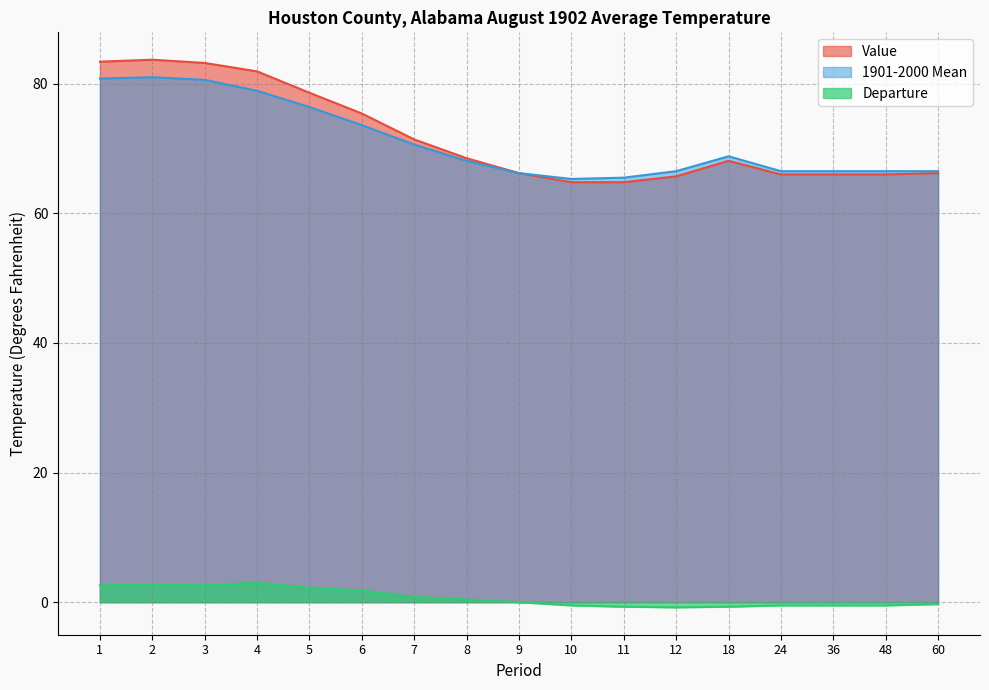

Is it true that 1901-2000 Mean equals 66.5 at 60?

True